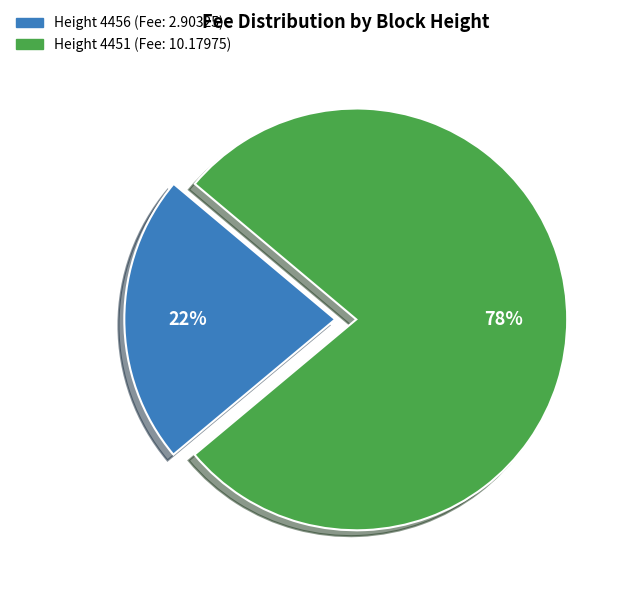

To the nearest percent, what is the difference between the largest and smallest slice percentages?

56%